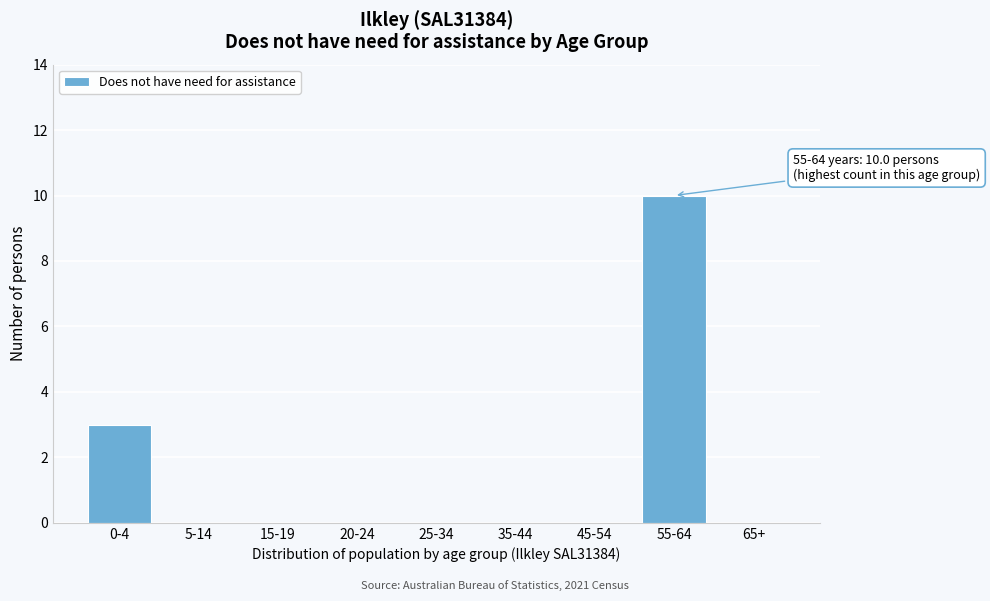

Reading right to left, what are all the values shown in this chart?

65+=0	55-64=10	45-54=0	35-44=0	25-34=0	20-24=0	15-19=0	5-14=0	0-4=3